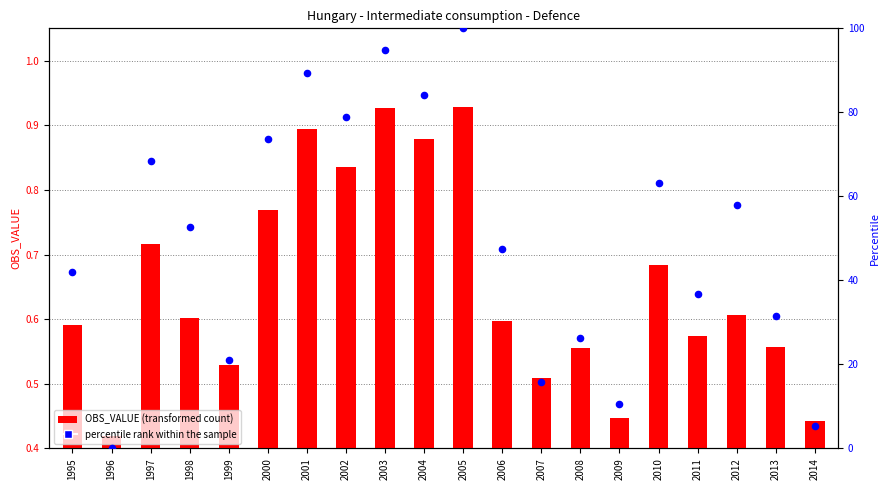

Which series contains the lowest Y value?

percentile rank within the sample